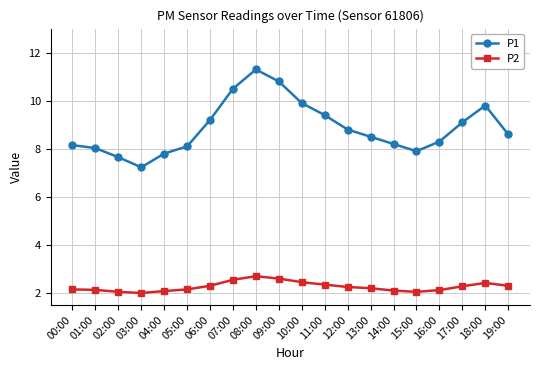

How many interior local peaks does the P1 series have?

2